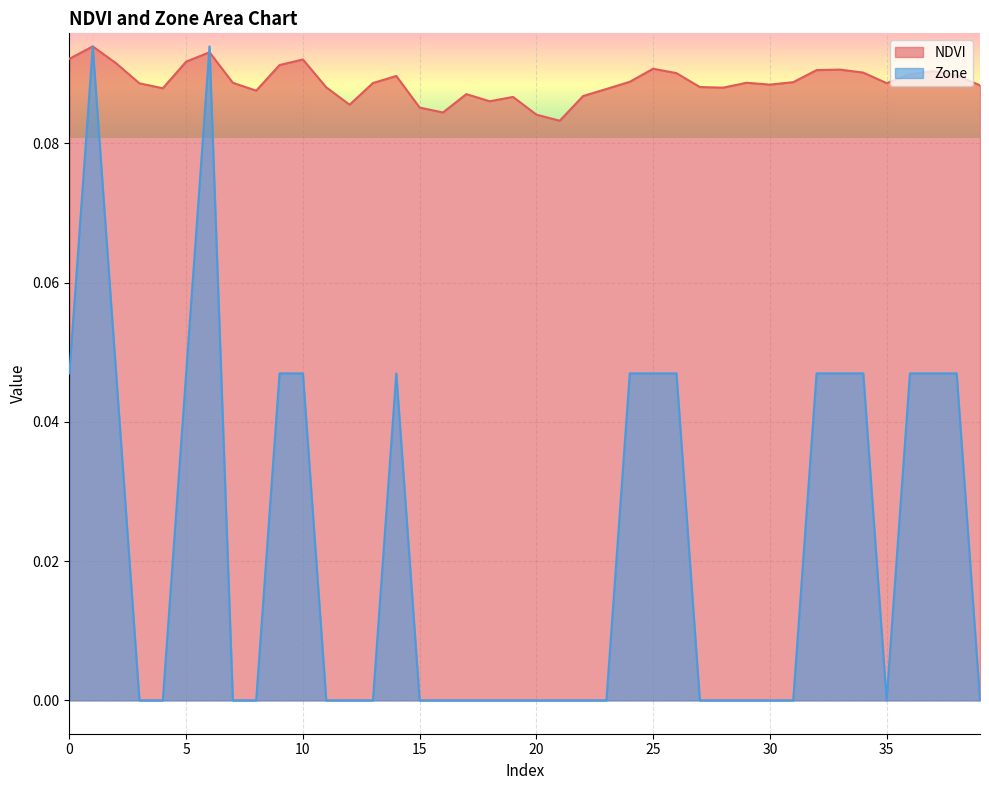

True or false: NDVI and Zone intersect in this chart.

True